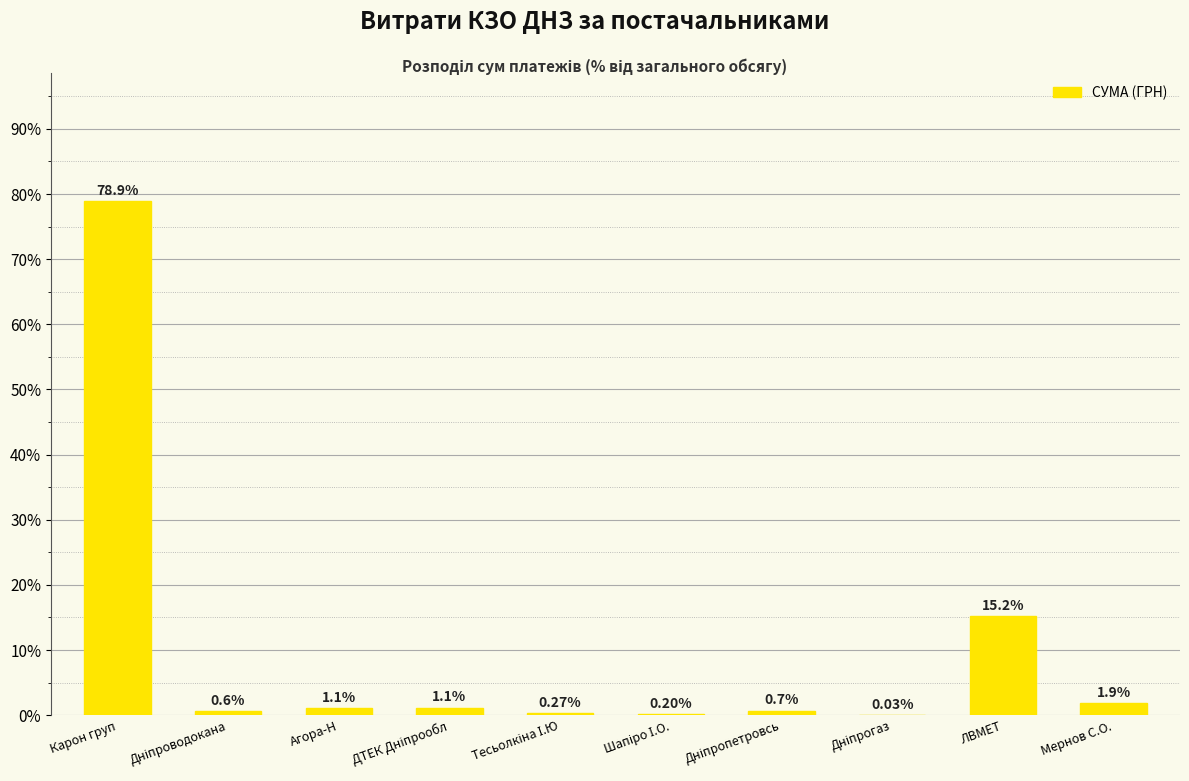

What is the sum of all values?

100.0